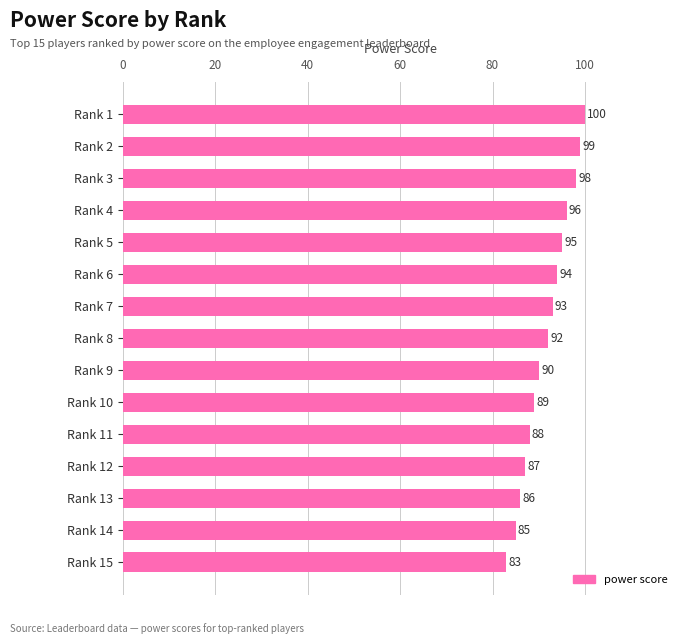

Reading bottom to top, list all the values displayed in this chart.

Rank 15=83	Rank 14=85	Rank 13=86	Rank 12=87	Rank 11=88	Rank 10=89	Rank 9=90	Rank 8=92	Rank 7=93	Rank 6=94	Rank 5=95	Rank 4=96	Rank 3=98	Rank 2=99	Rank 1=100